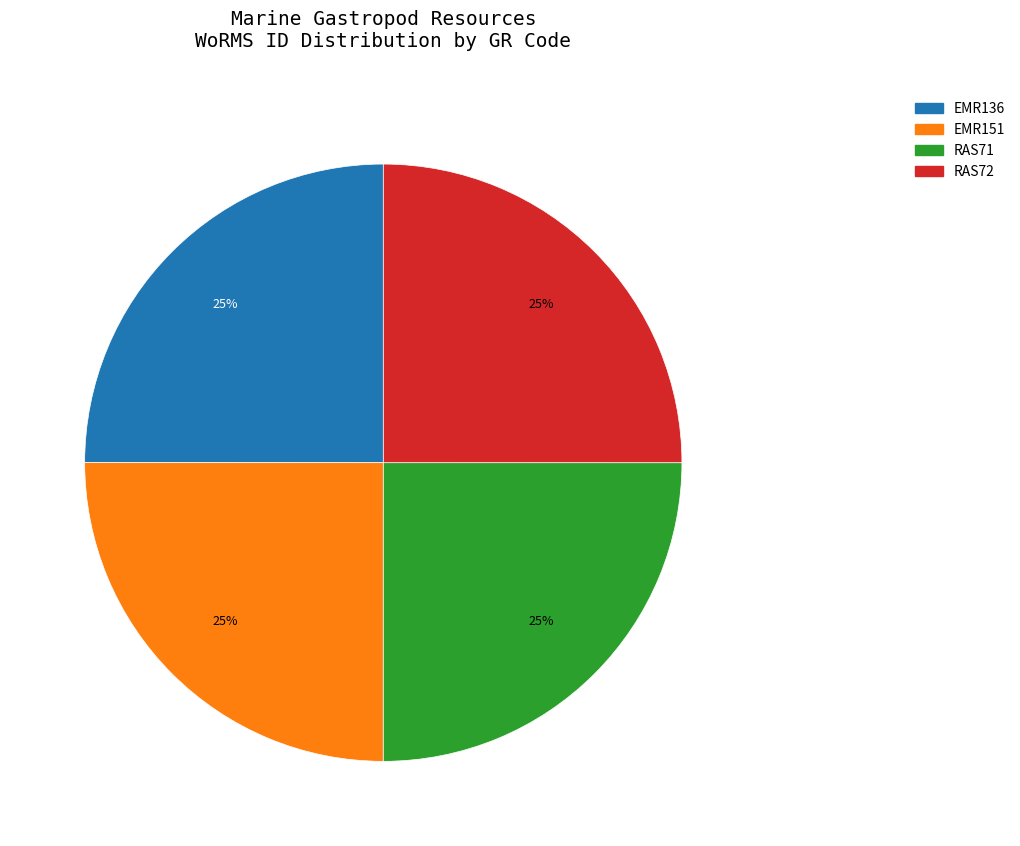

Is it true that EMR151 is 25% of the pie?

True